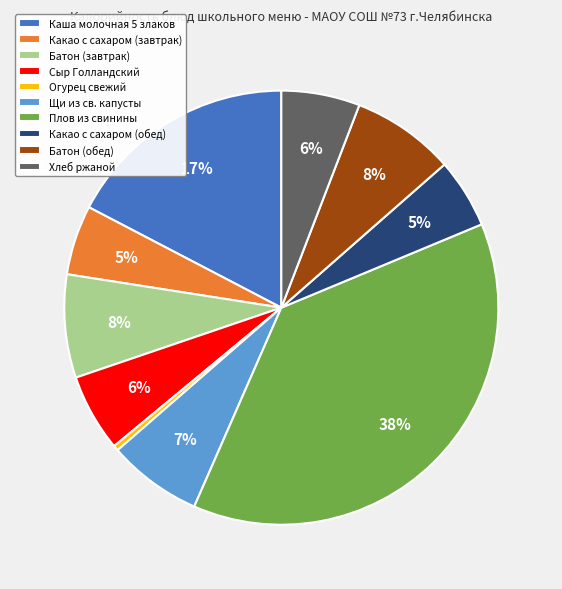

Which has a higher value, Каша молочная 5 злаков or Огурец свежий?

Каша молочная 5 злаков